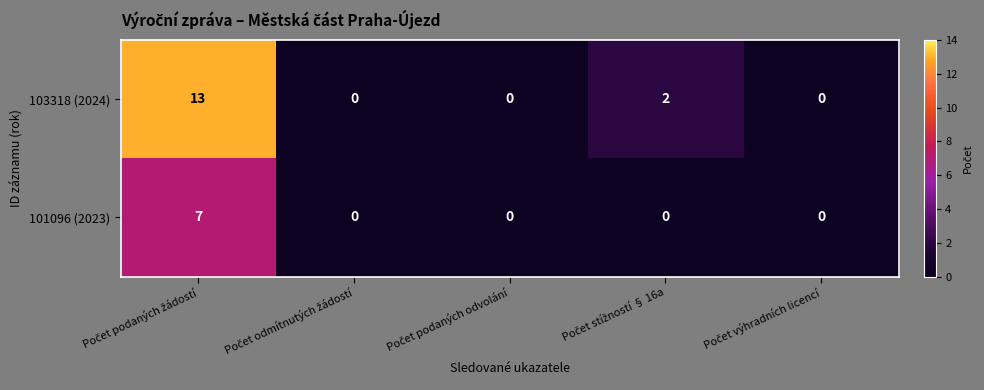

Count the 101096 (2023) values in the range 0 to 1.

4